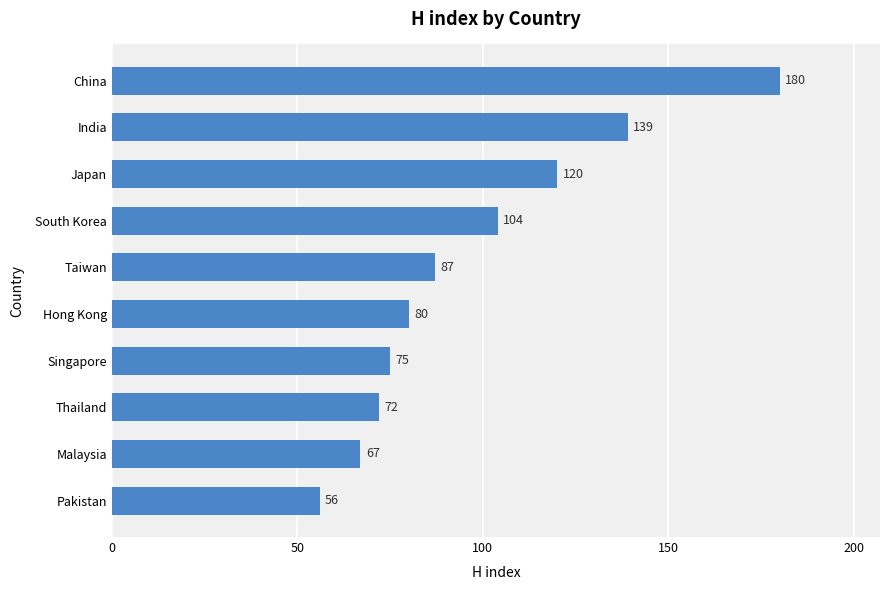

Reading top to bottom, list all the values displayed in this chart.

180	139	120	104	87	80	75	72	67	56